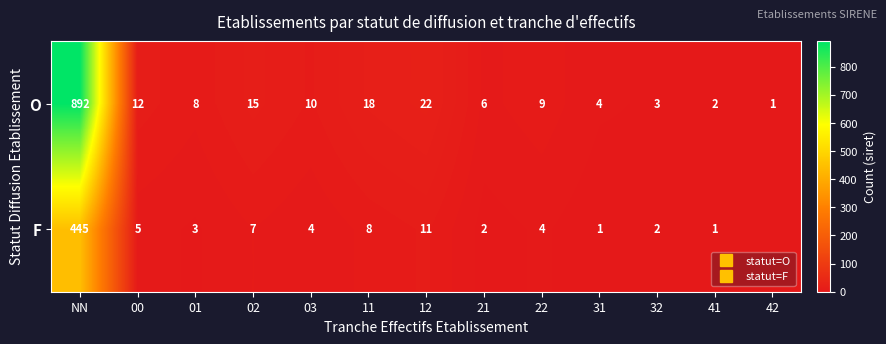

Rank the categories by F value from lowest to highest.

42, 31, 41, 21, 32, 01, 03, 22, 00, 02, 11, 12, NN